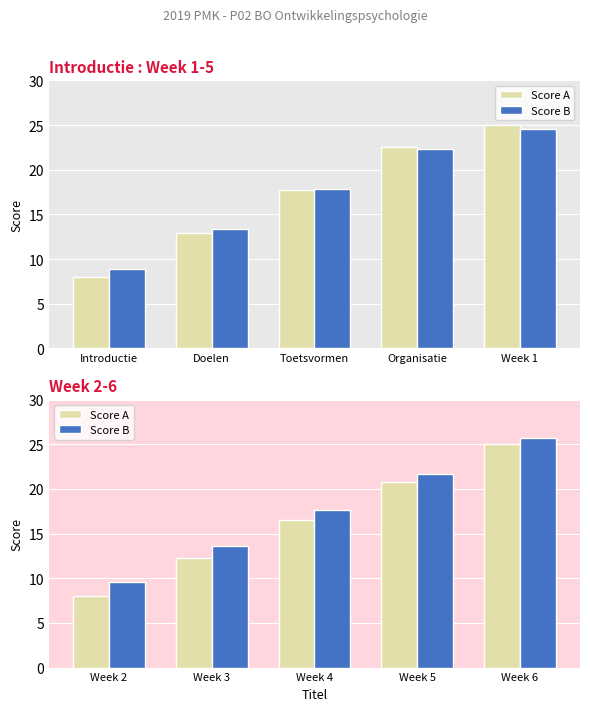

At which label does Score A first exceed 16?

Week 4